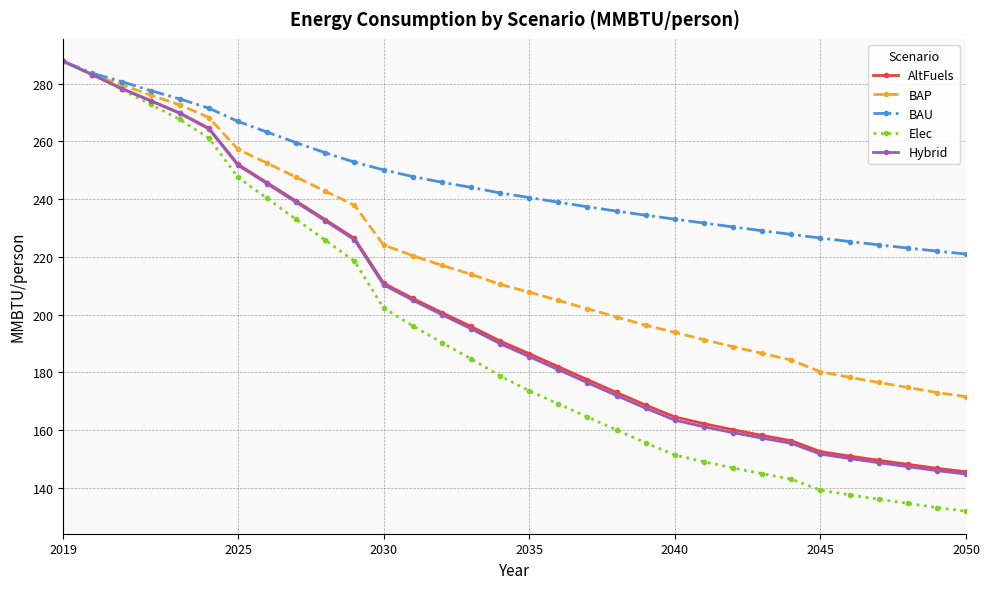

What is the highest value of the AltFuels series?

287.7